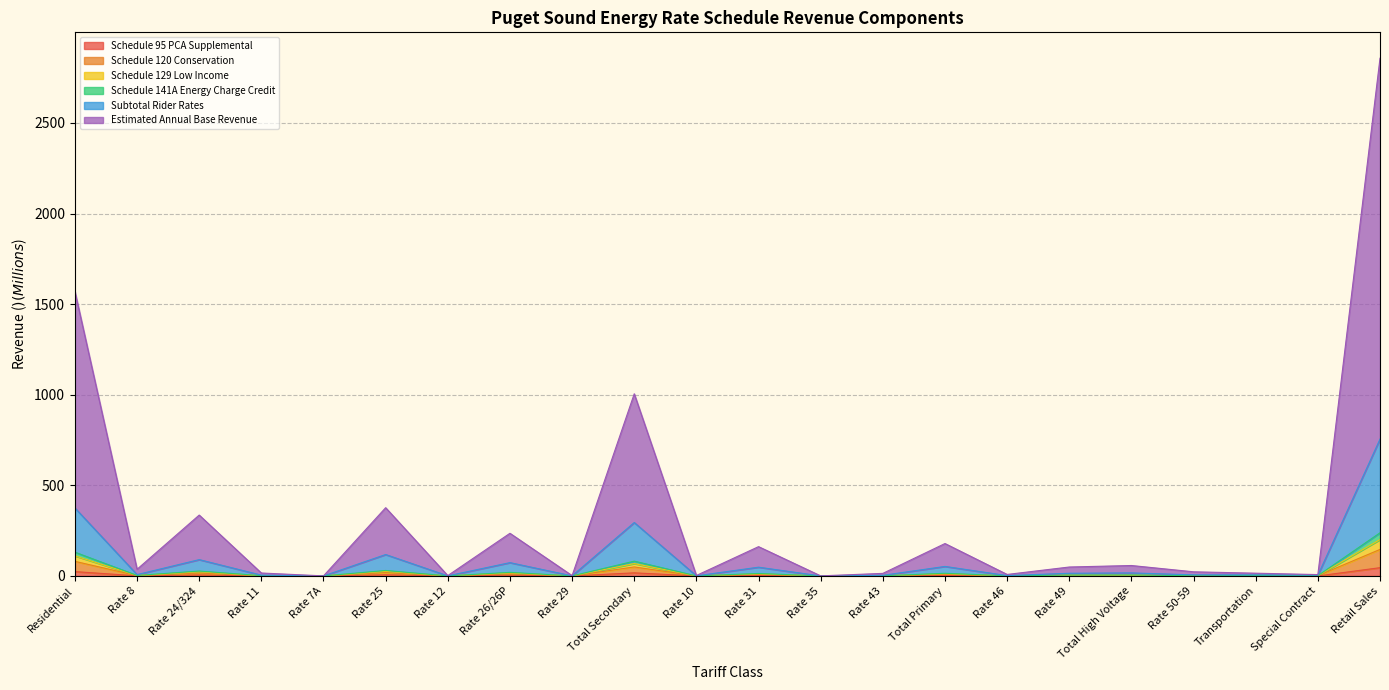

Where is the first local maximum for Schedule 141A Energy Charge Credit?

Rate 24/324